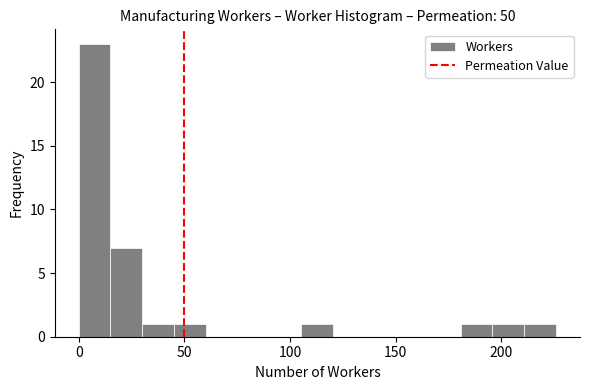

Read against the x-axis, roughly where is the centre of the tallest bar?

10